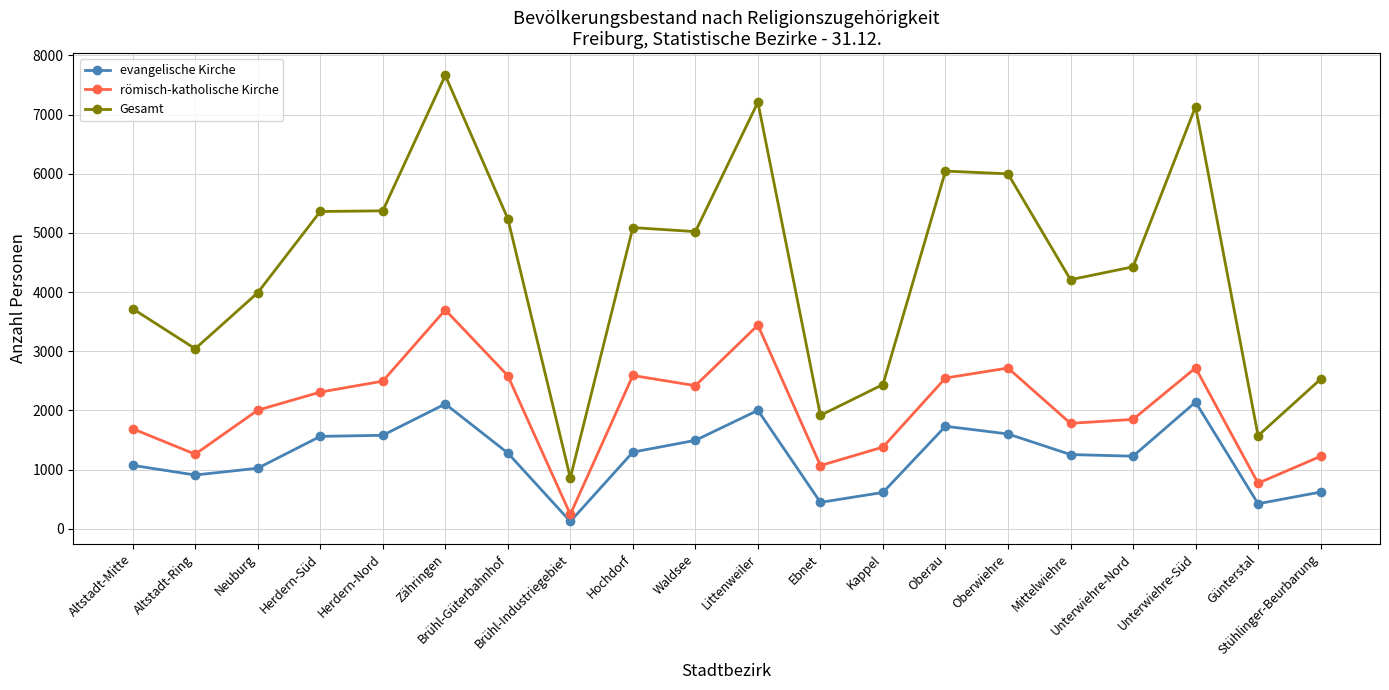

What are all the series names shown in the legend?

evangelische Kirche, römisch-katholische Kirche, Gesamt